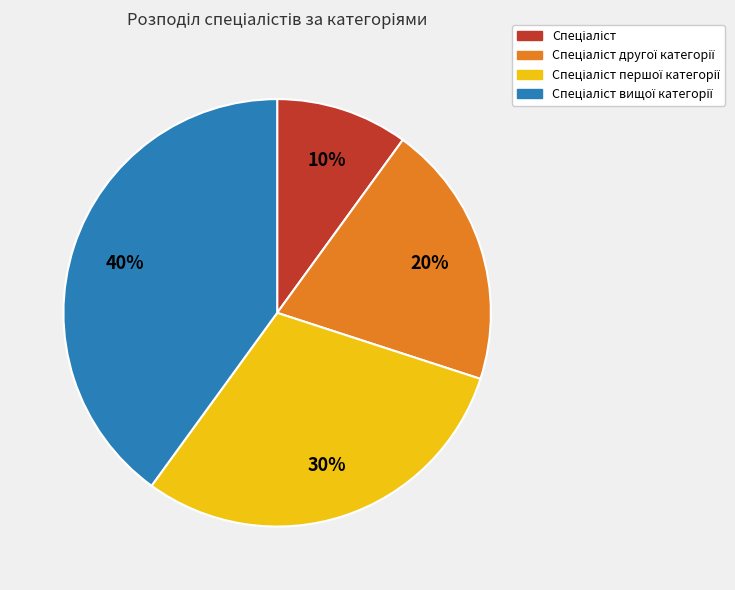

How many segments does this pie chart have?

4